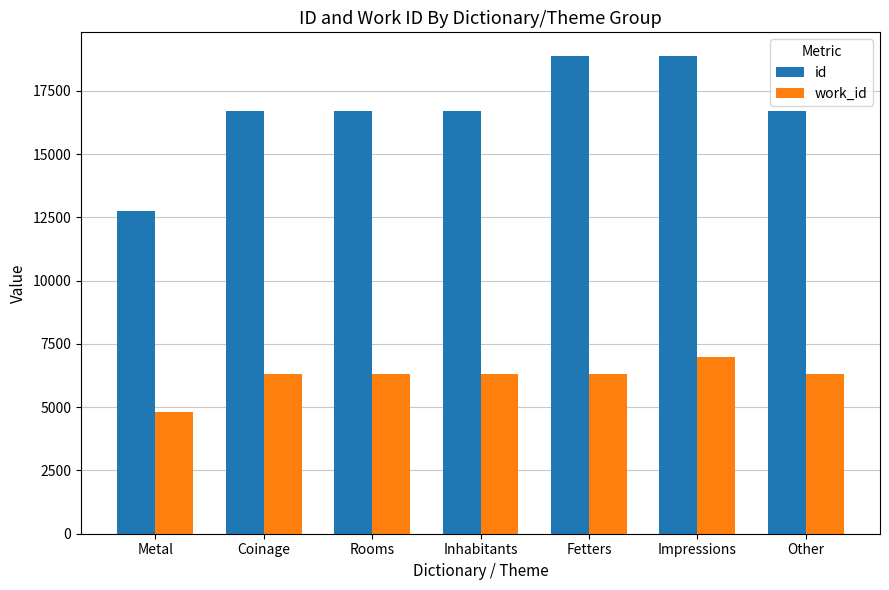

Which series has the largest total across all categories?

id